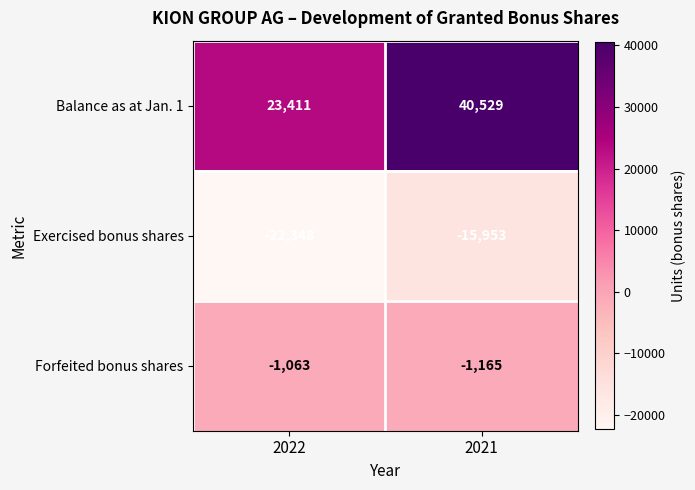

What is the minimum value shown in the chart?

-22348